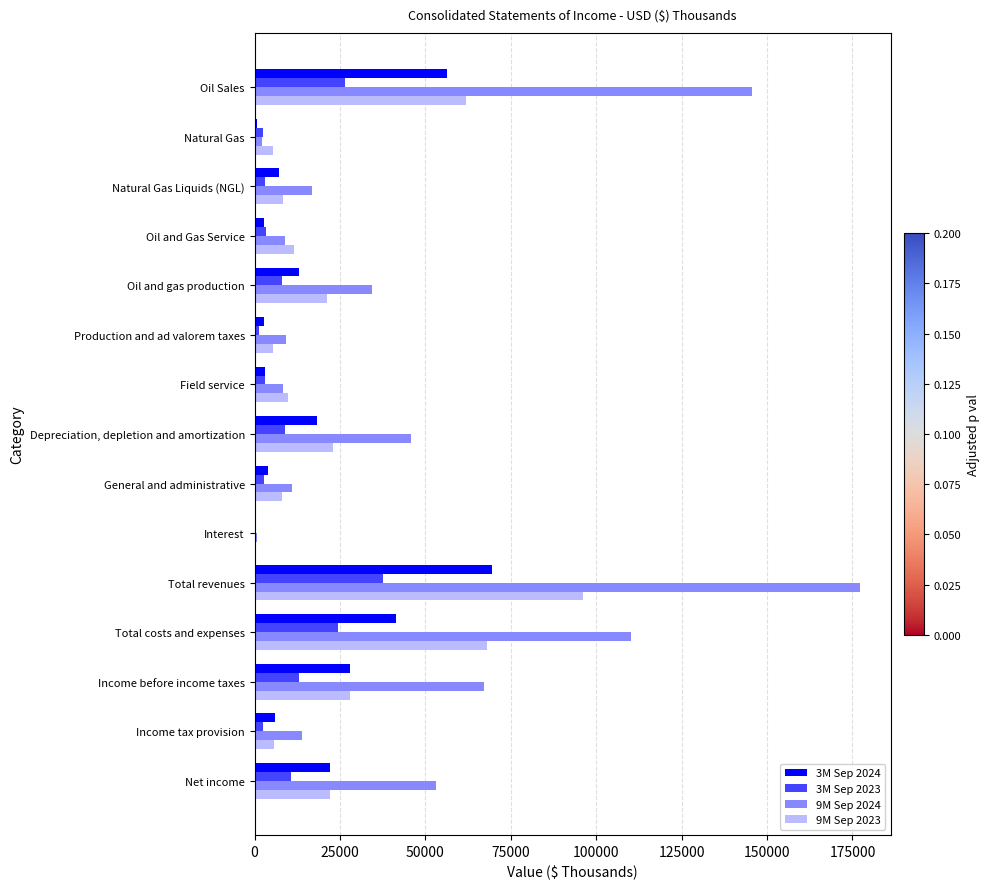

Which category has the highest value in the 3M Sep 2023 series?

Total revenues